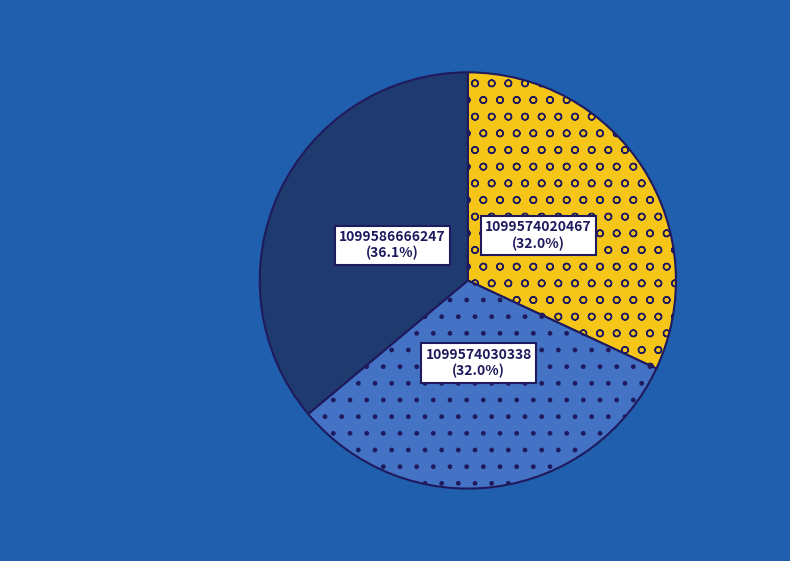

Which category has the biggest portion of the pie?

1099586666247